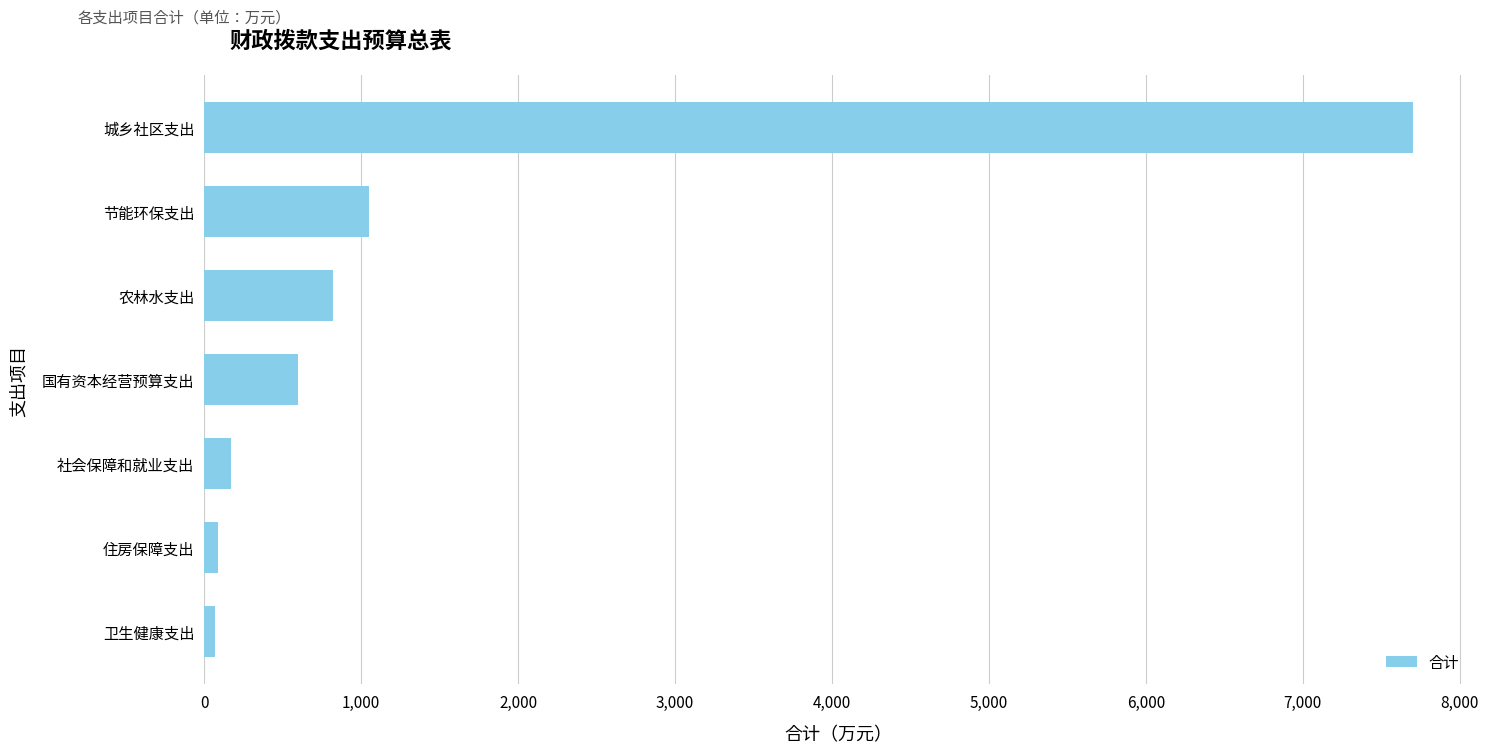

Are the bars horizontal?

Yes